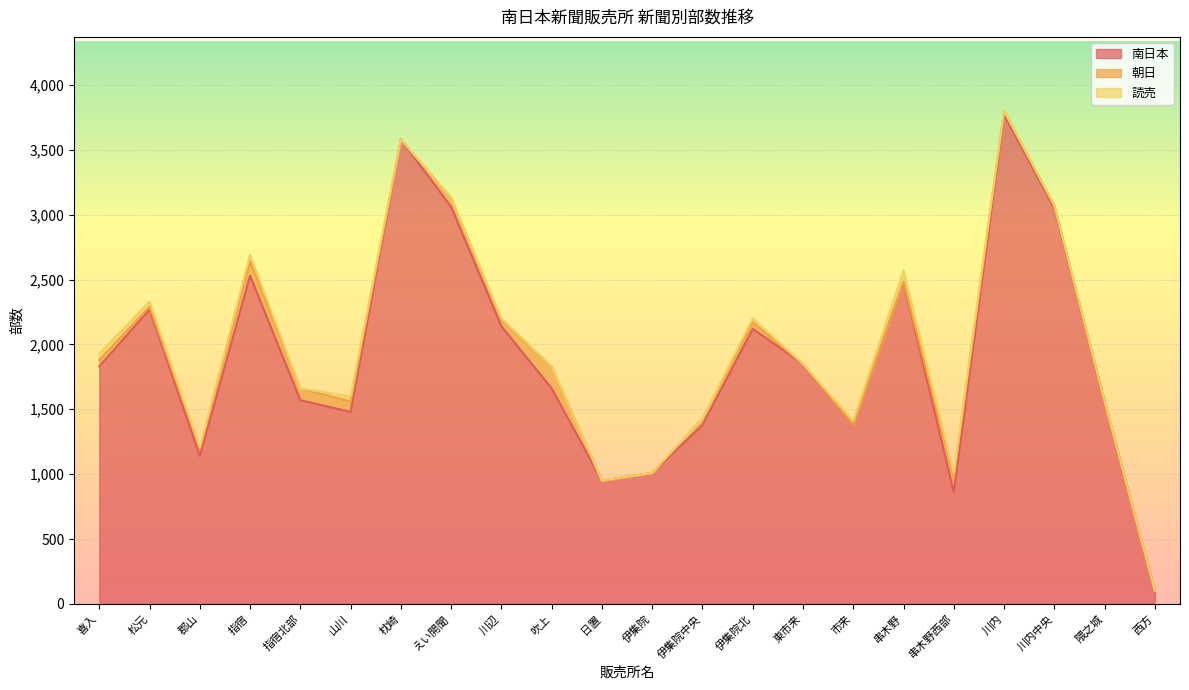

Reading right to left, list all the values displayed in this chart.

南日本: 西方=100	隈之城=1560	川内中央=3050	川内=3770	串木野西部=860	串木野=2480	市来=1380	東市来=1850	伊集院北=2120	伊集院中央=1380	伊集院=1010	日置=950	吹上=1660	川辺=2140	えい開聞=3060	枕崎=3580	山川=1480	指宿北部=1570	指宿=2530	郡山=1140	松元=2270	喜入=1830
朝日: 西方=0	隈之城=0	川内中央=20	川内=30	串木野西部=120	串木野=0	市来=0	東市来=0	伊集院北=50	伊集院中央=50	伊集院=0	日置=0	吹上=170	川辺=50	えい開聞=70	枕崎=0	山川=80	指宿北部=90	指宿=110	郡山=60	松元=20	喜入=50
読売: 西方=0	隈之城=0	川内中央=0	川内=0	串木野西部=30	串木野=90	市来=30	東市来=0	伊集院北=30	伊集院中央=0	伊集院=0	日置=0	吹上=0	川辺=10	えい開聞=0	枕崎=0	山川=40	指宿北部=0	指宿=50	郡山=10	松元=40	喜入=50